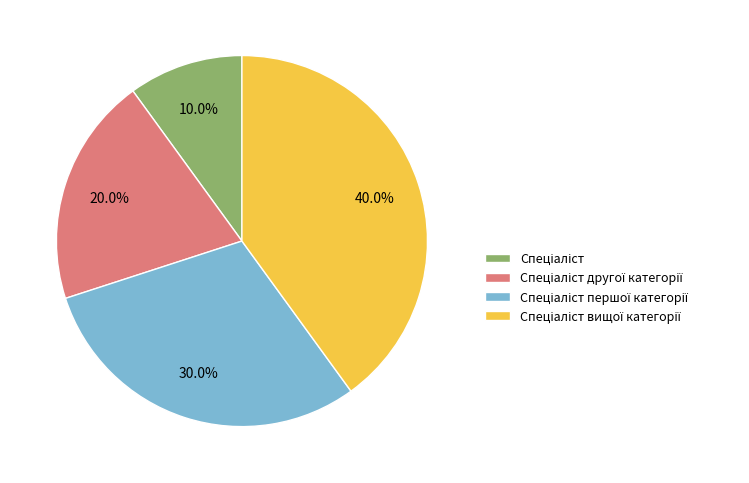

Does any single category account for the majority?

No